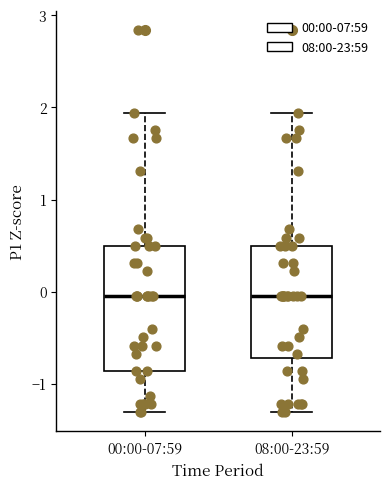

Reading left to right, read every box against the y-axis: the position of its median line, the range the box covers, and the ends of its whiskers. The values are not printed on the chart, so give them approximately, as read against the axis.

00:00-07:59: median 0.0, box -0.9 to 0.5, whiskers -1.3 to 1.9
08:00-23:59: median 0.0, box -0.7 to 0.5, whiskers -1.3 to 1.9